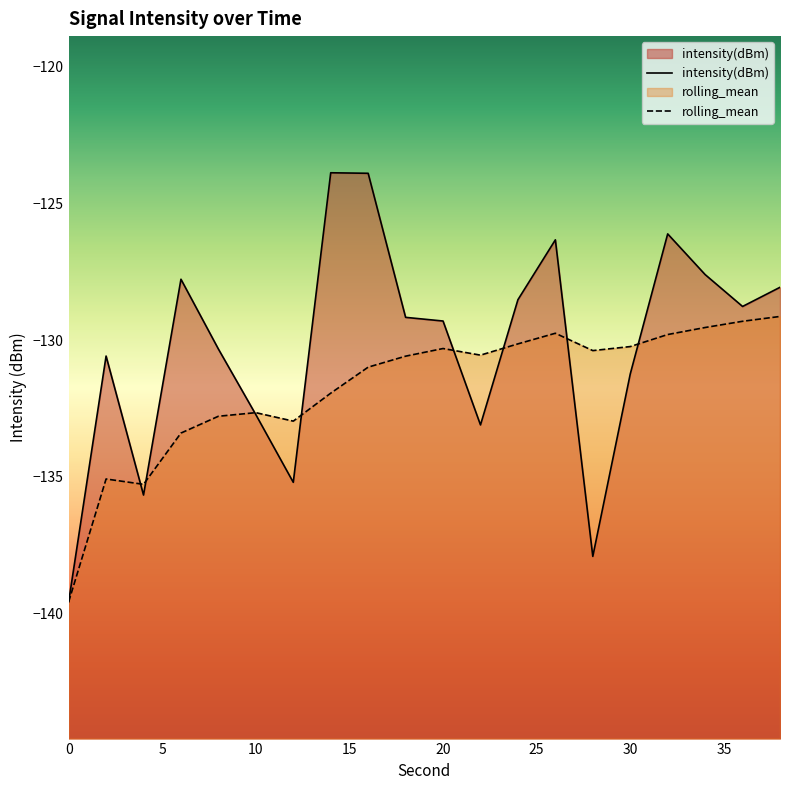

Rank the series by their maximum value, from lowest to highest.

rolling_mean, intensity(dBm)